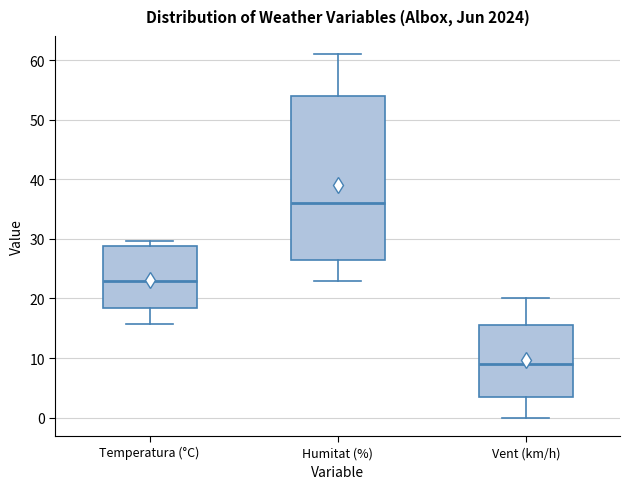

Which box is the tallest, from its lower edge to its upper edge?

Humitat (%)